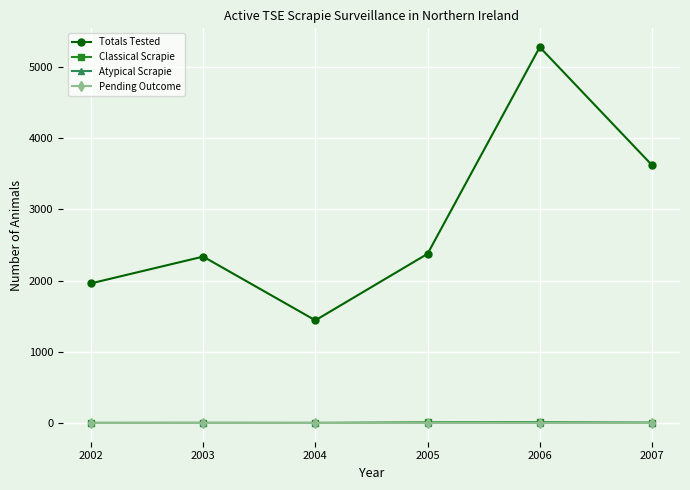

Between 2002 and 2007, which series saw the biggest shift?

Totals Tested